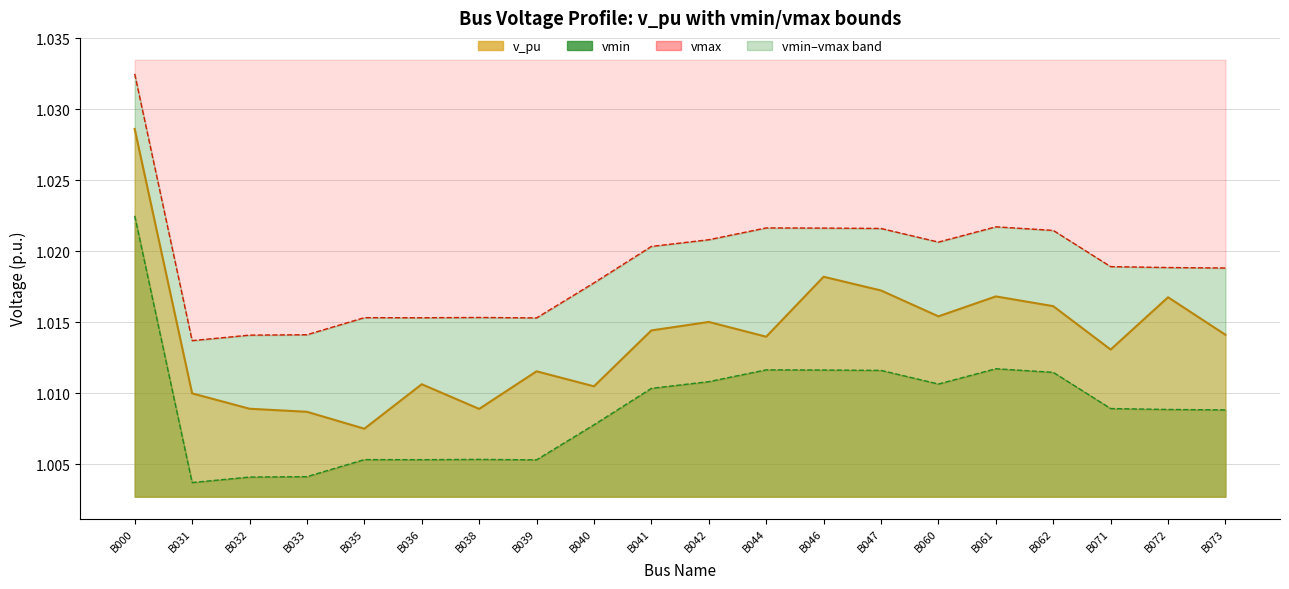

How many lines are shown in the chart?

3